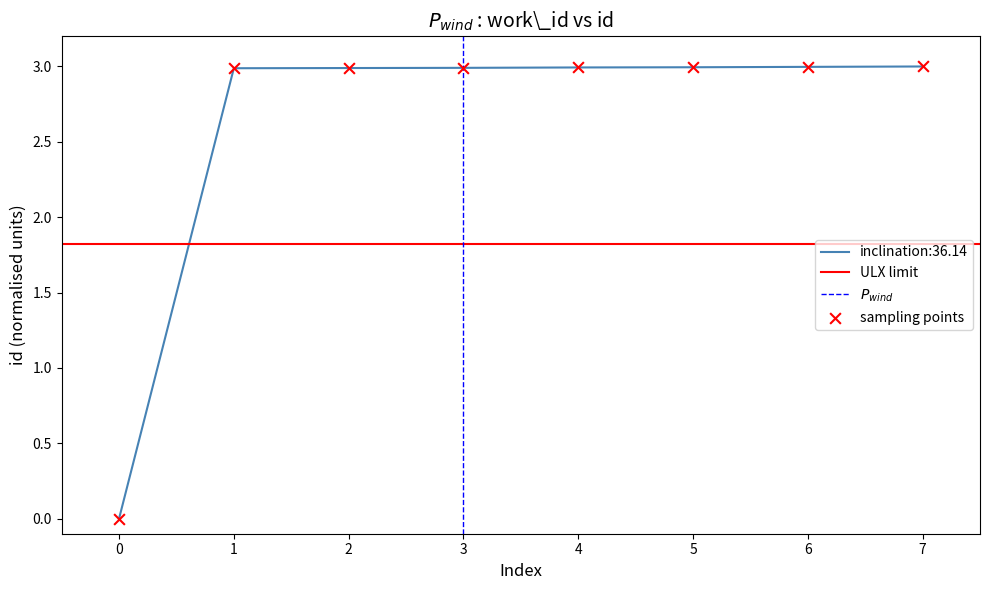

True or false: inclination:36.14 has a value of 1.8 at 1.

False